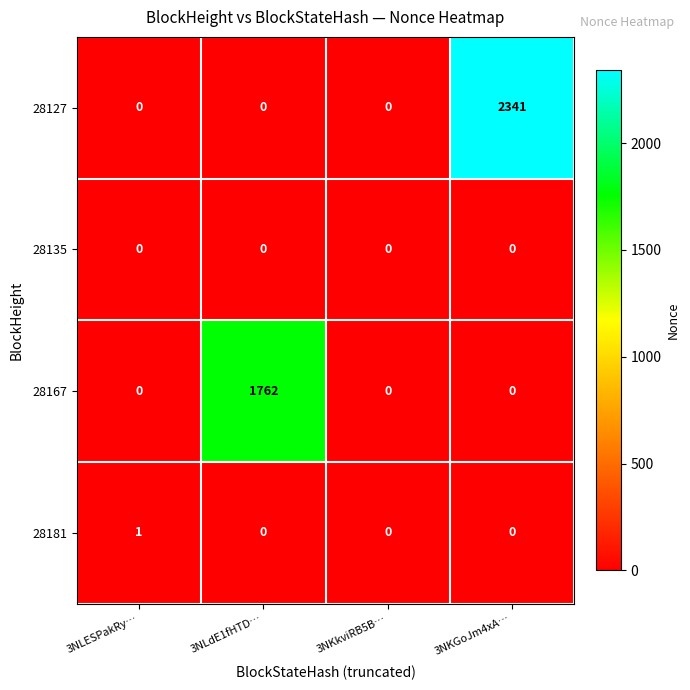

Rank the series by their maximum value, from lowest to highest.

28135, 28181, 28167, 28127